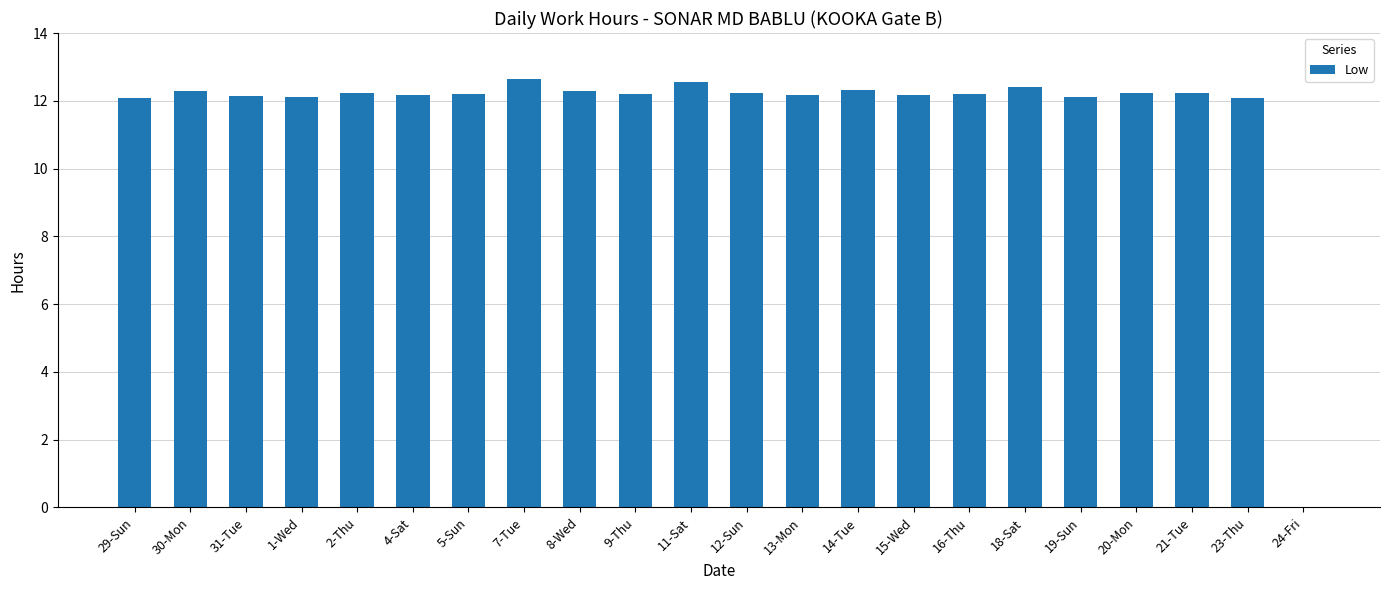

The chart shows a value of 5.6 at 2-Thu. True or false?

False